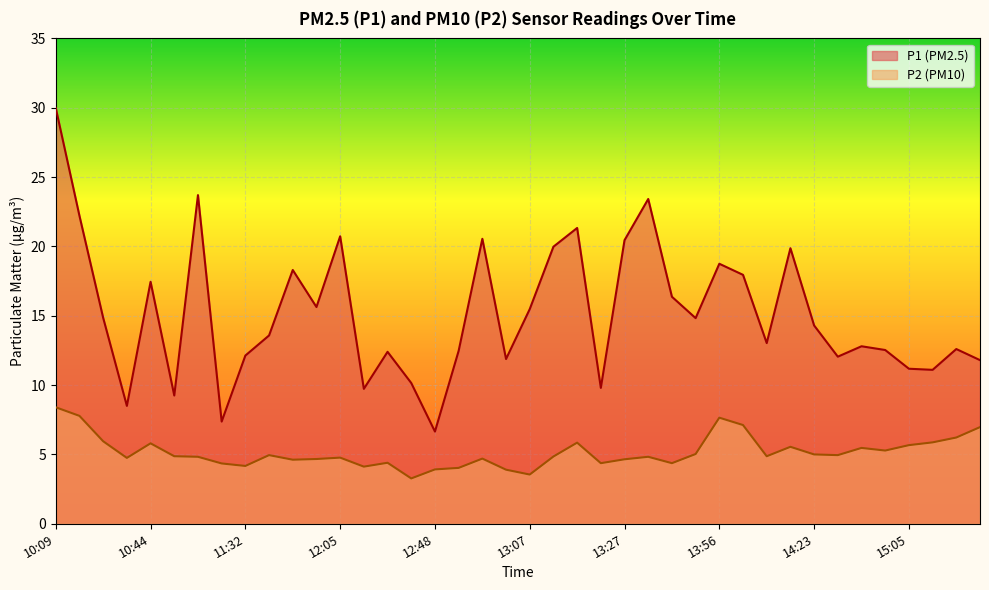

In P1, how many points are lower than both neighbors (excluding endpoints)?

12